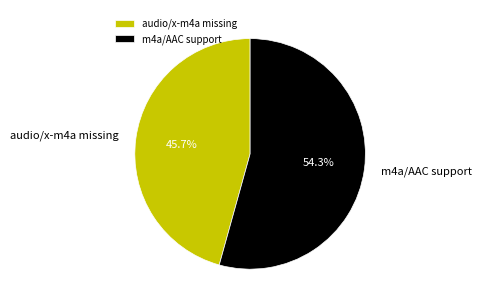

Is it true that audio/x-m4a missing is 46% of the pie?

True